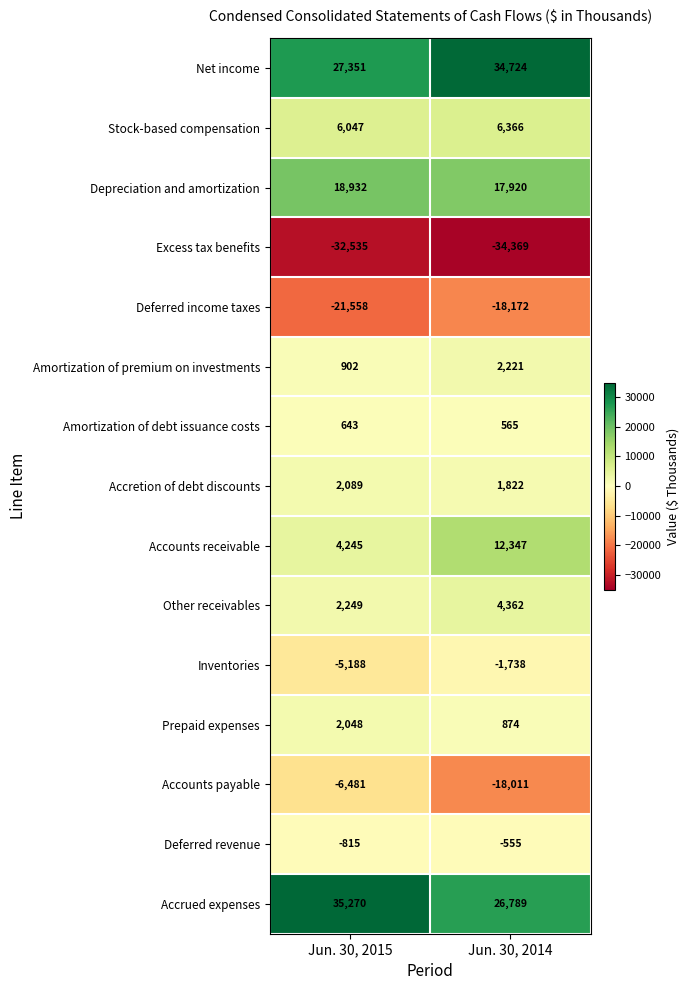

Rank the series at Jun. 30, 2015 from lowest to highest value.

Excess tax benefits, Deferred income taxes, Accounts payable, Inventories, Deferred revenue, Amortization of debt issuance costs, Amortization of premium on investments, Prepaid expenses, Accretion of debt discounts, Other receivables, Accounts receivable, Stock-based compensation, Depreciation and amortization, Net income, Accrued expenses